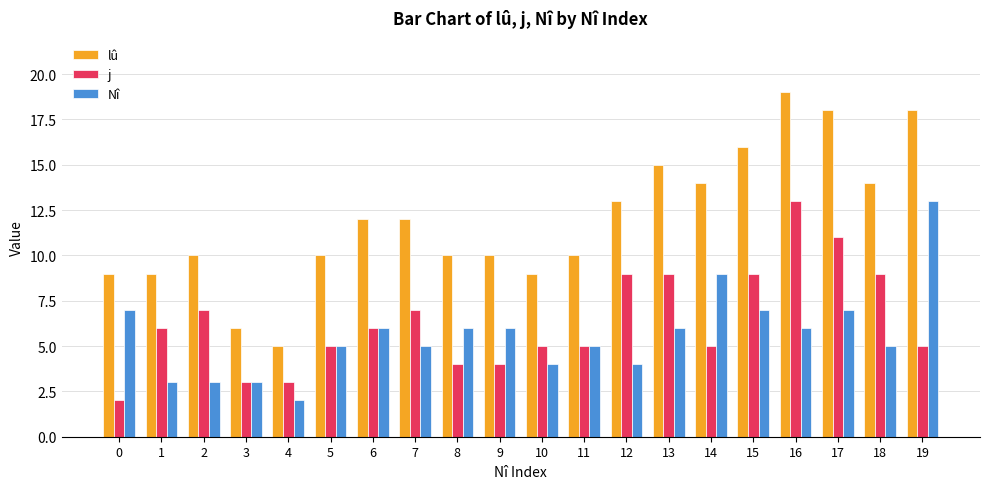

How many bars are there in each group?

3